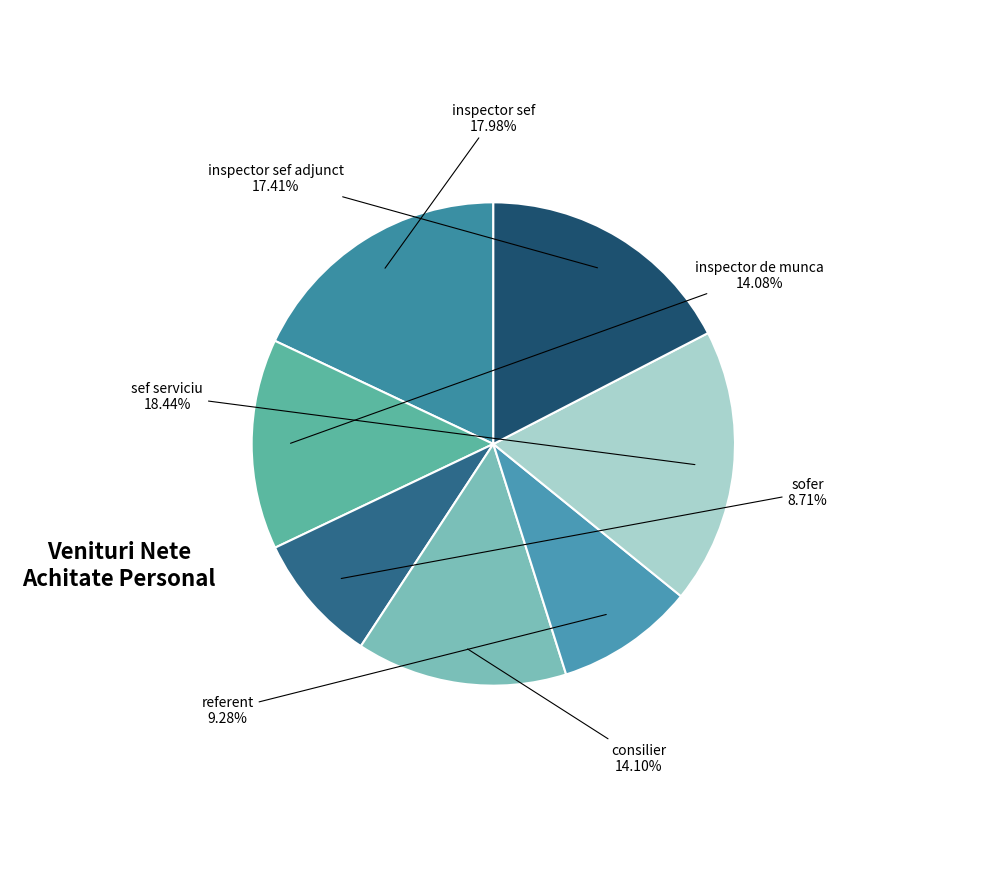

What is the smallest slice in the pie chart?

sofer